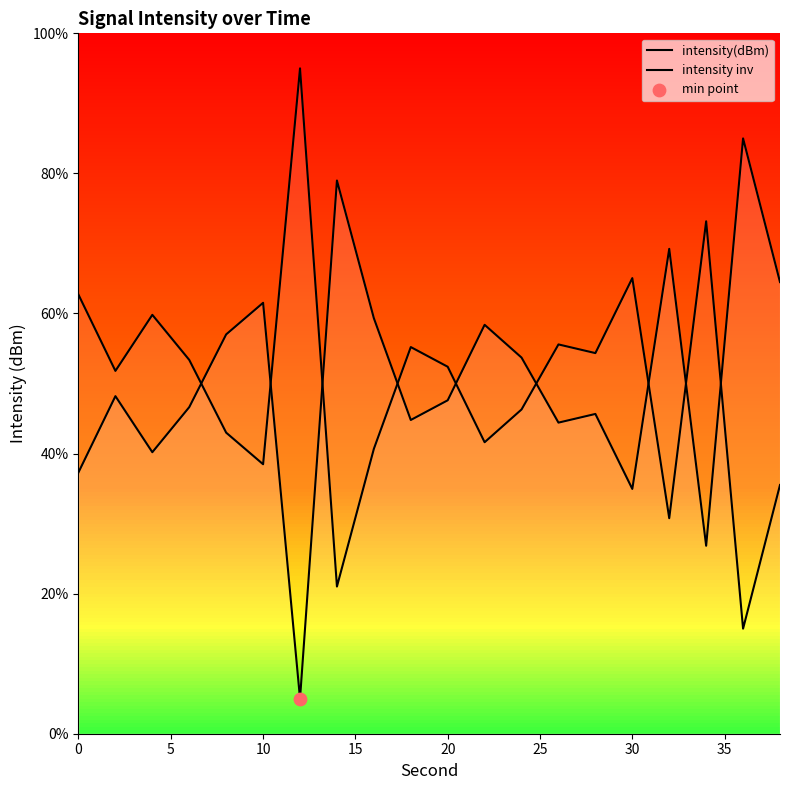

Which series contains the lowest Y value?

intensity(dBm)